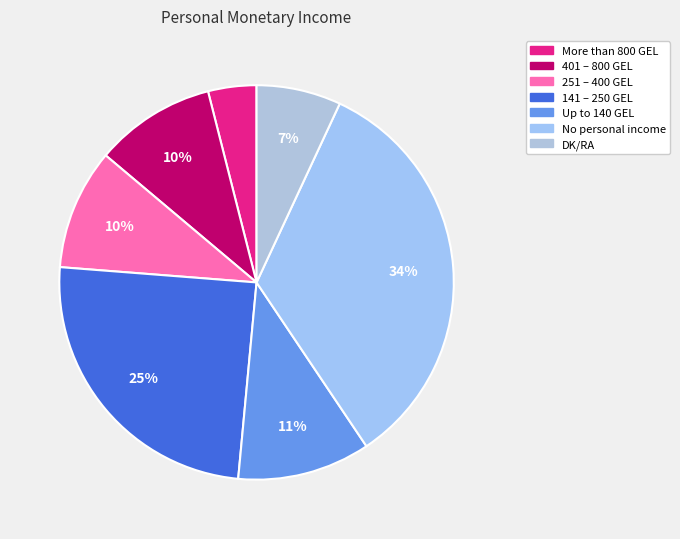

The 401 – 800 GEL slice represents 20% of the pie. True or false?

False